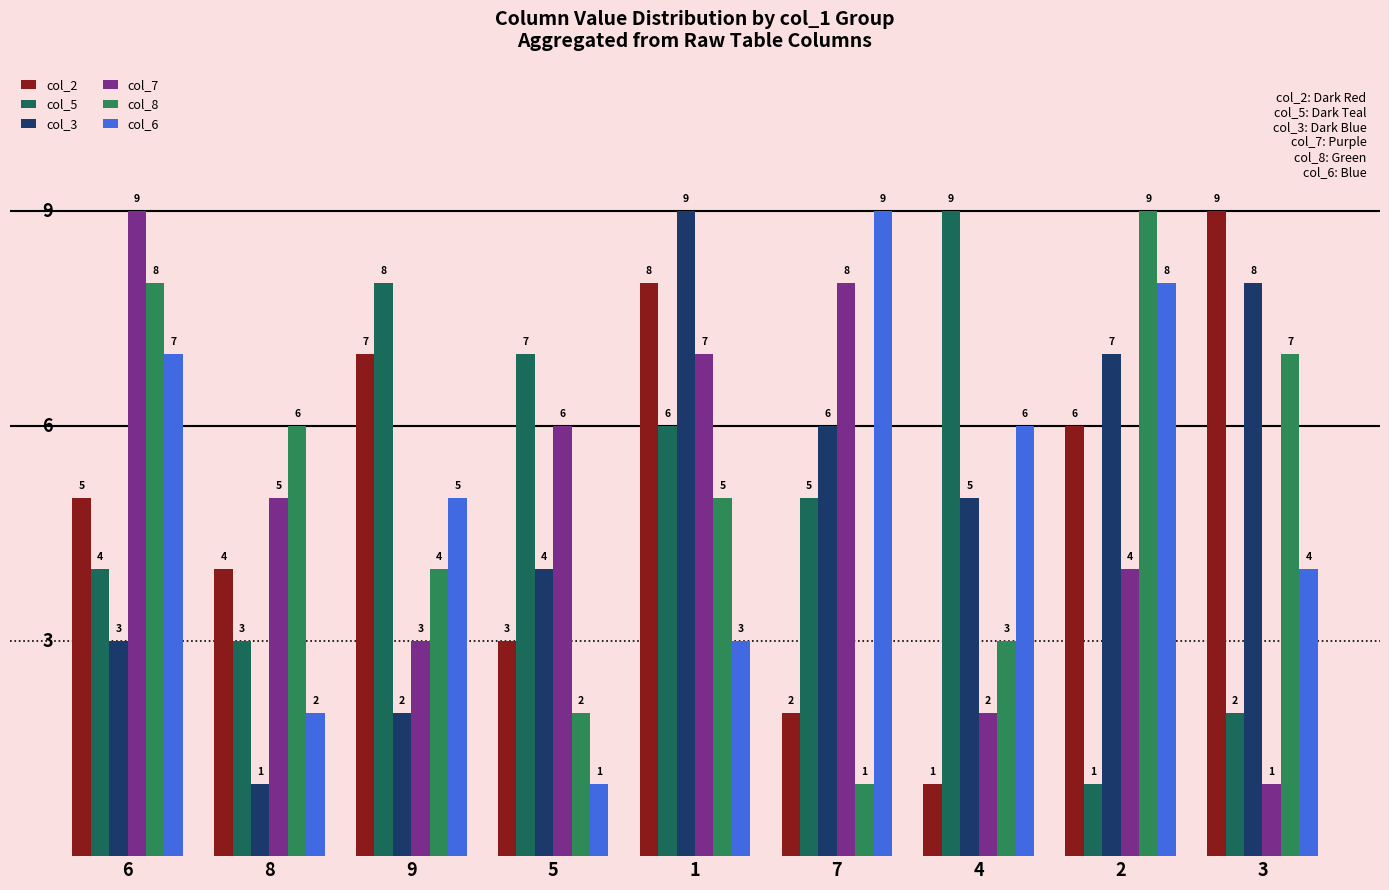

Reading left to right, transcribe all the data shown in this chart.

col_2: 6=5	8=4	9=7	5=3	1=8	7=2	4=1	2=6	3=9
col_5: 6=4	8=3	9=8	5=7	1=6	7=5	4=9	2=1	3=2
col_3: 6=3	8=1	9=2	5=4	1=9	7=6	4=5	2=7	3=8
col_7: 6=9	8=5	9=3	5=6	1=7	7=8	4=2	2=4	3=1
col_8: 6=8	8=6	9=4	5=2	1=5	7=1	4=3	2=9	3=7
col_6: 6=7	8=2	9=5	5=1	1=3	7=9	4=6	2=8	3=4